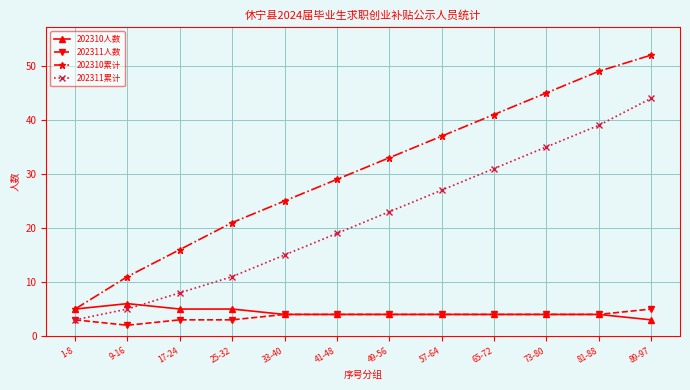

What is the label of the 12th point from the right?

1-8